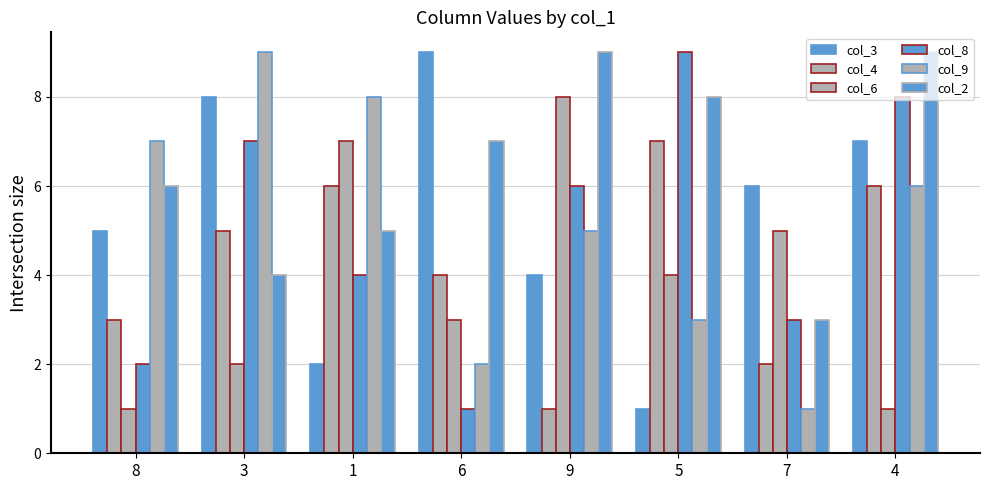

How many bars are there in each group?

6